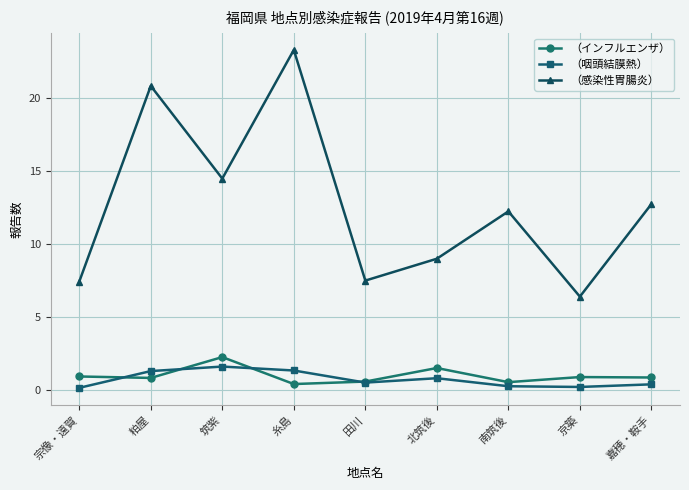

What is the value of the （インフルエンザ） point at the 6th from the left?

1.5